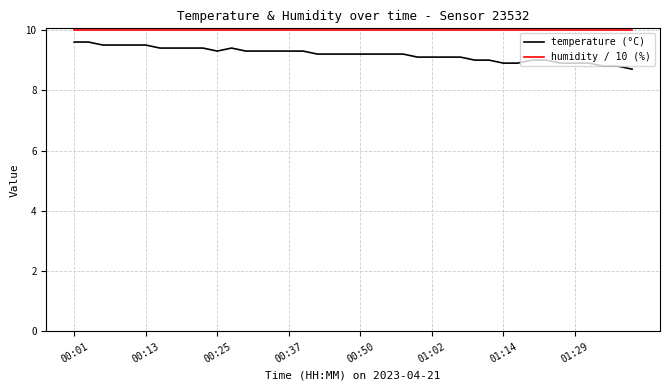

List the series in order of their overall mean, lowest first.

temperature (°C), humidity / 10 (%)